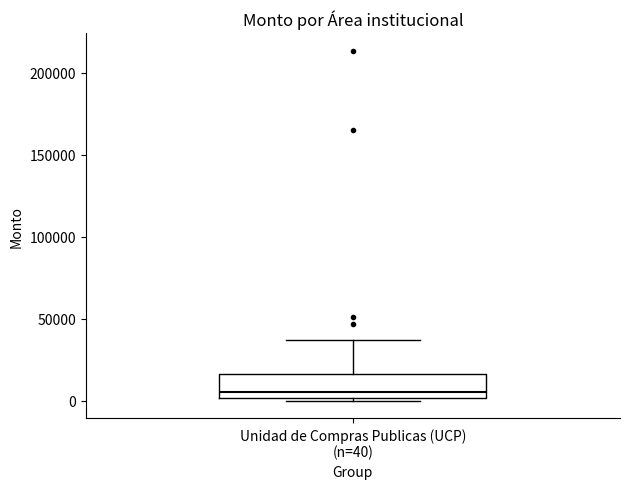

Transcribe this box plot: give where the median line is, the range the box spans, and where the two whiskers end, as read against the y-axis. The values are not printed on the chart, so give them approximately, as read against the axis.

median 5000, box 0 to 15000, whiskers 0 (just below the box's lower edge) to 35000